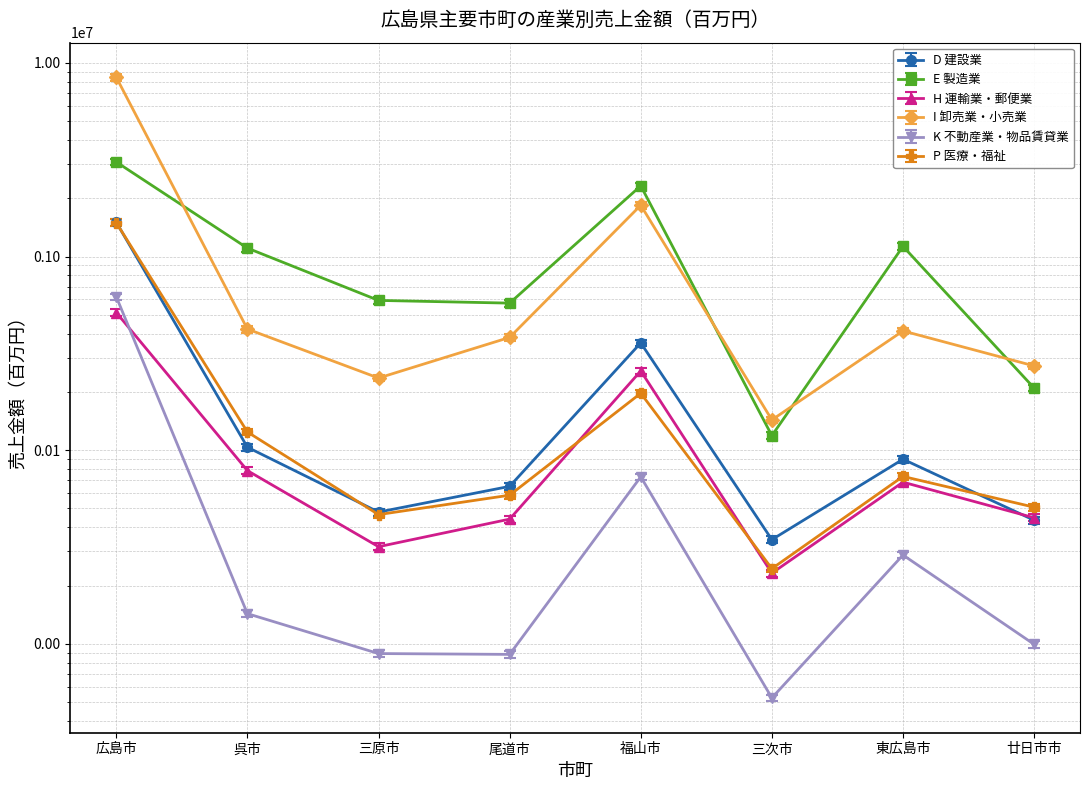

What is the average value of the I 卸売業・小売業 series?

1576622.1